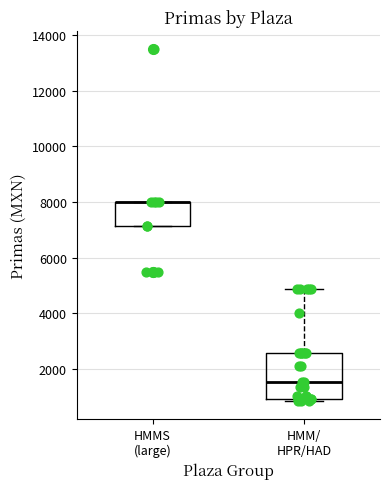

Which box is the tallest, from its lower edge to its upper edge?

HMM/ HPR/HAD